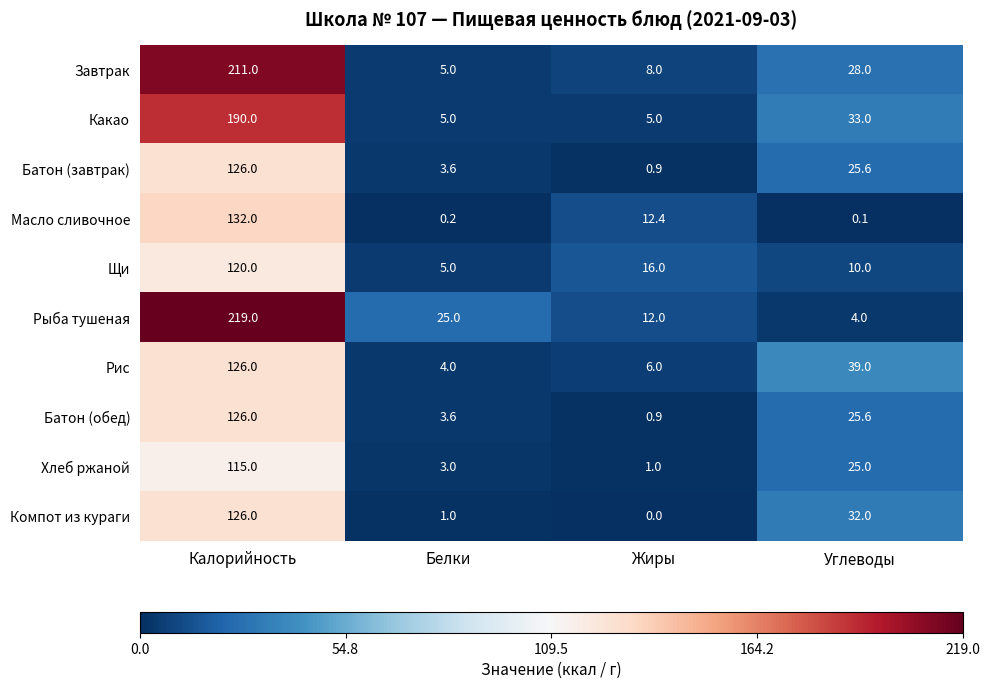

Is it true that Масло сливочное equals 0.2 at Белки?

True